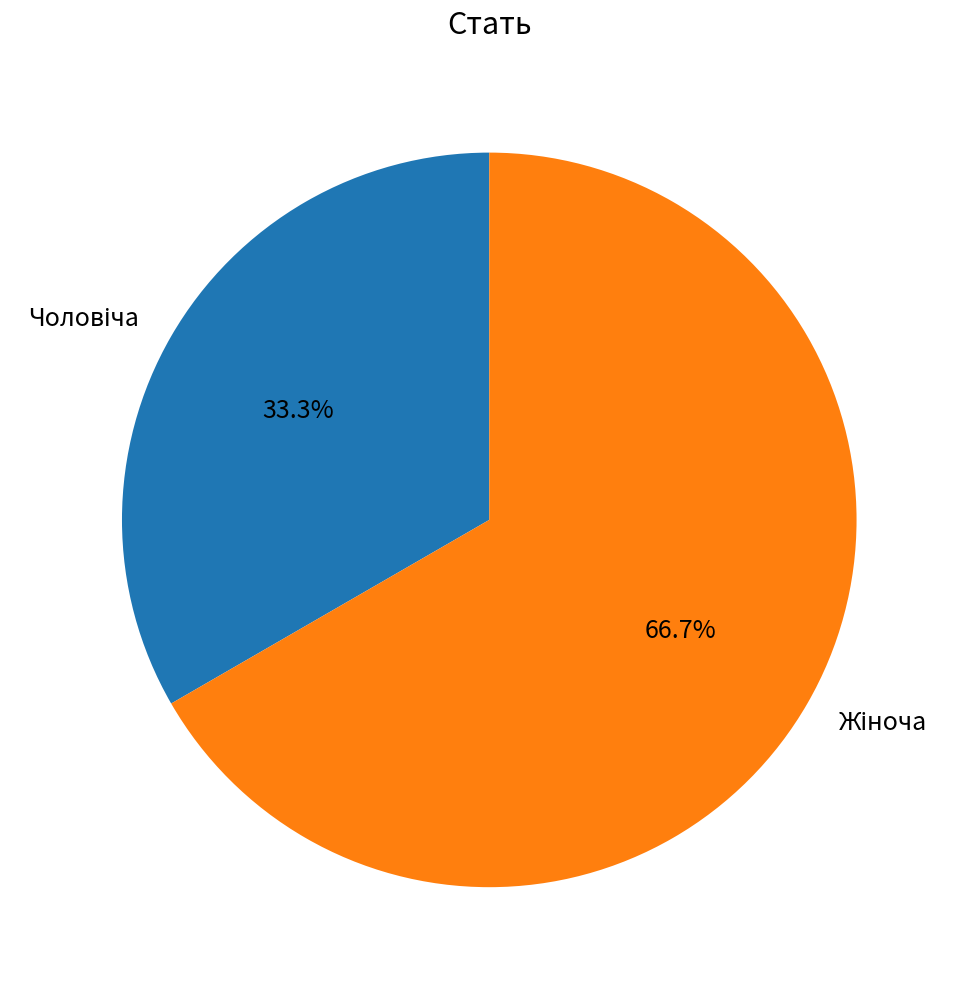

Is there a majority slice in this chart?

Yes